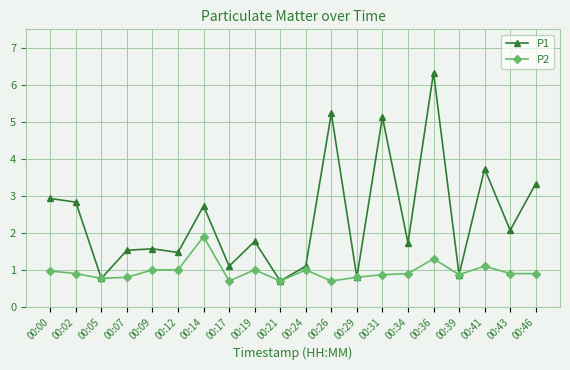

What is the spread (max minus min) of values at 00:31?

4.3